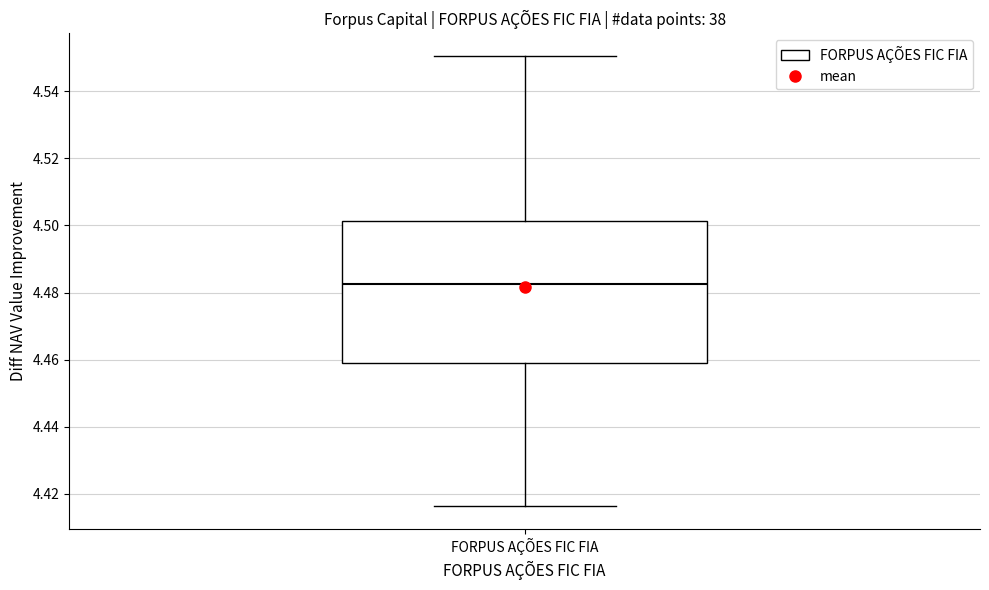

Transcribe this box plot: give where the median line is, the range the box spans, and where the two whiskers end, as read against the y-axis. The values are not printed on the chart, so give them approximately, as read against the axis.

median 4.482, box 4.458 to 4.502, whiskers 4.416 to 4.550